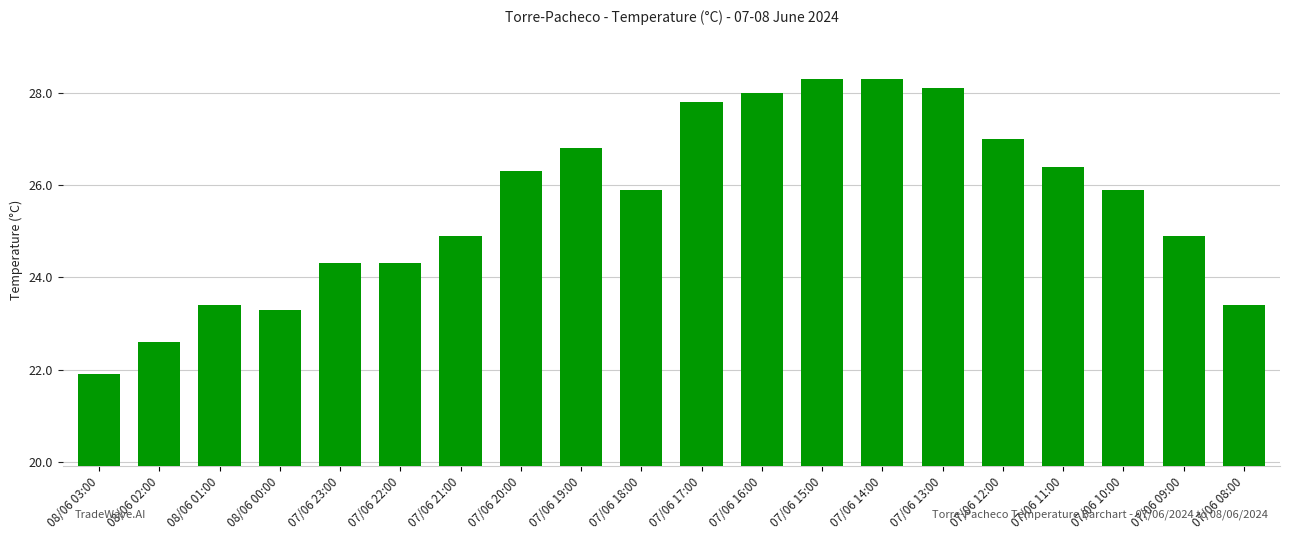

Reading left to right, list all the values displayed in this chart.

21.9	22.6	23.4	23.3	24.3	24.3	24.9	26.3	26.8	25.9	27.8	28.0	28.3	28.3	28.1	27.0	26.4	25.9	24.9	23.4